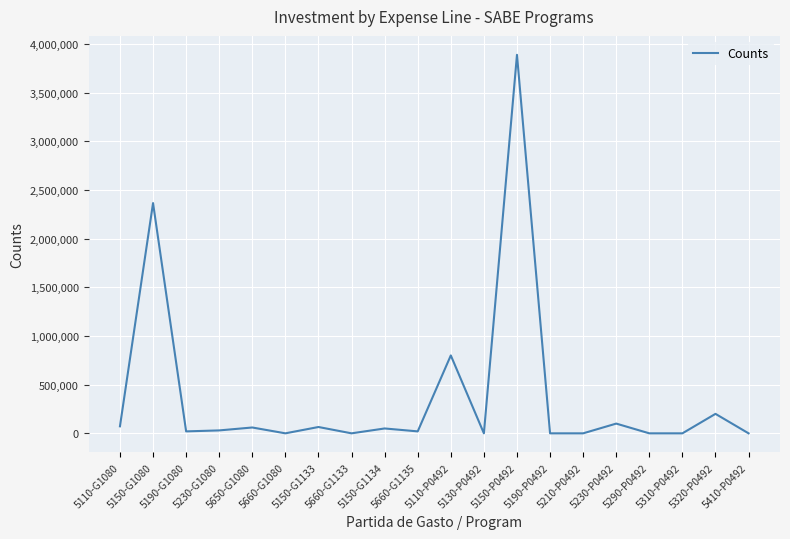

What is the difference between the second highest and second lowest values?

2364401.6